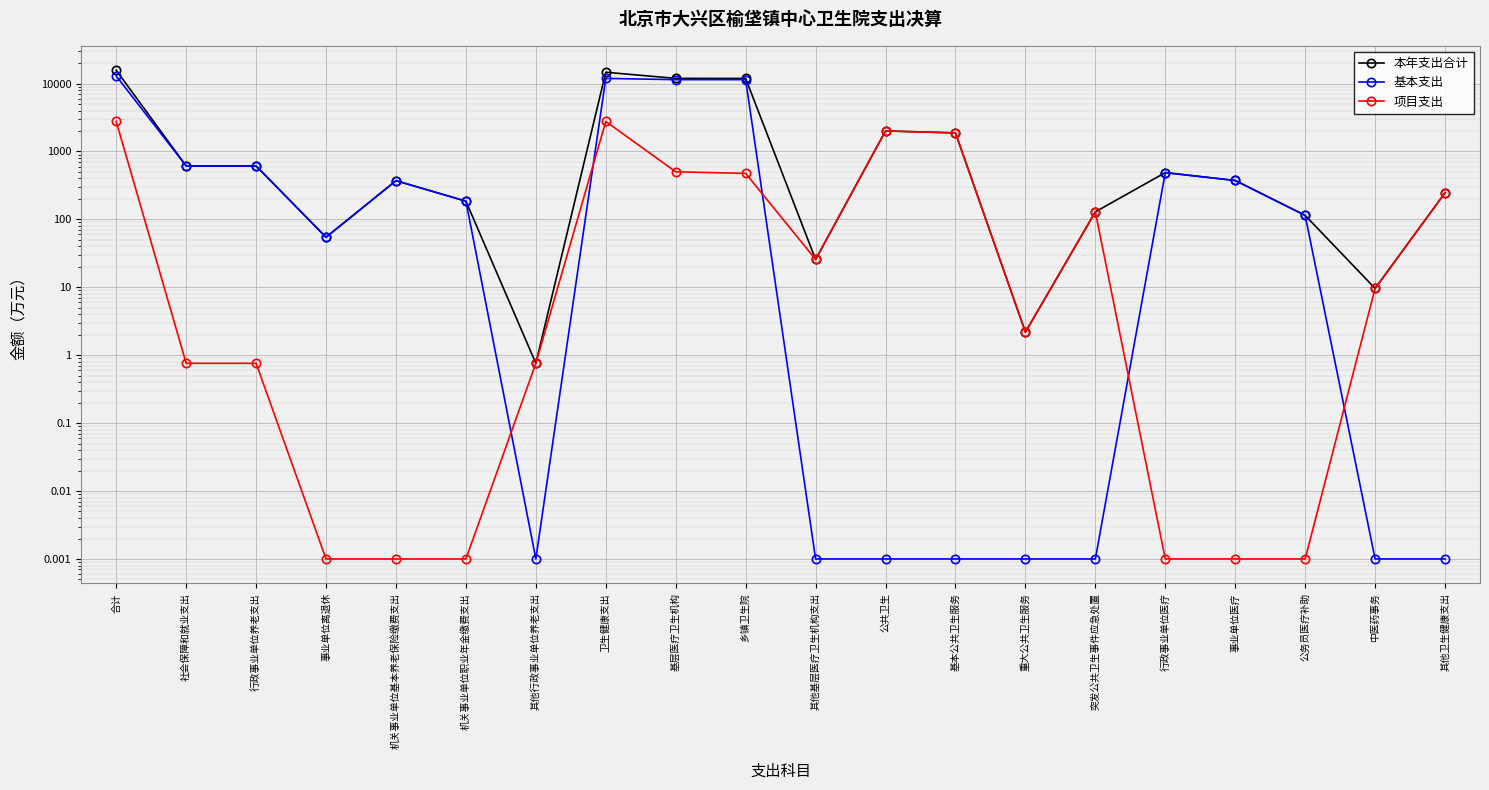

Between 卫生健康支出 and 中医药事务, which is larger?

卫生健康支出